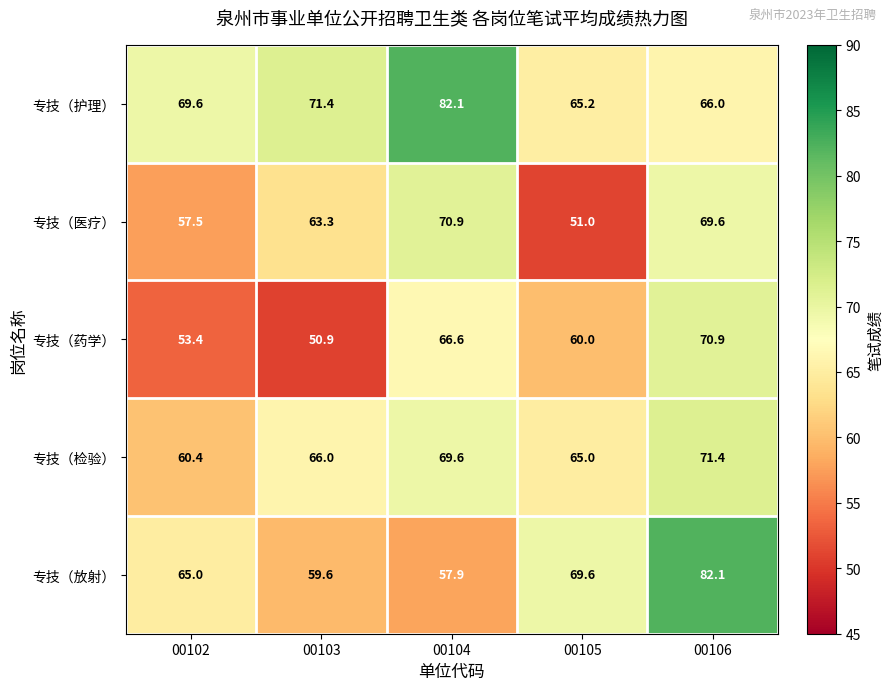

Which series has the largest range (max minus min)?

专技（放射）